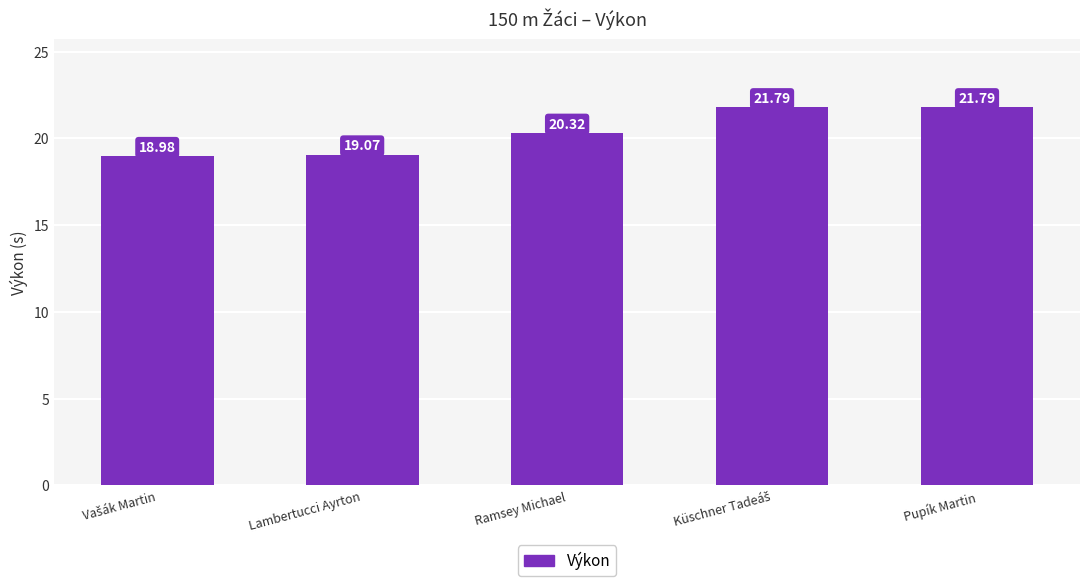

Are the bars grouped side by side (vs. stacked)?

No